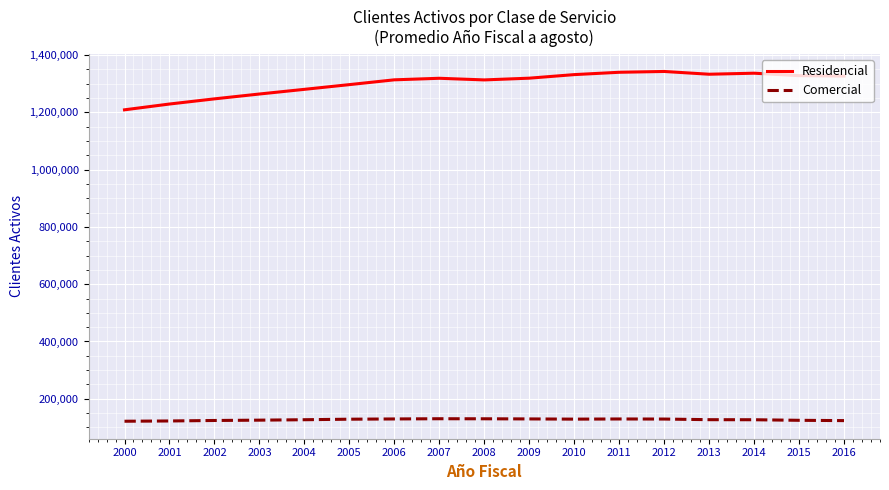

What is the sum of the Residencial values at 2012 and 2003?

2606645.0